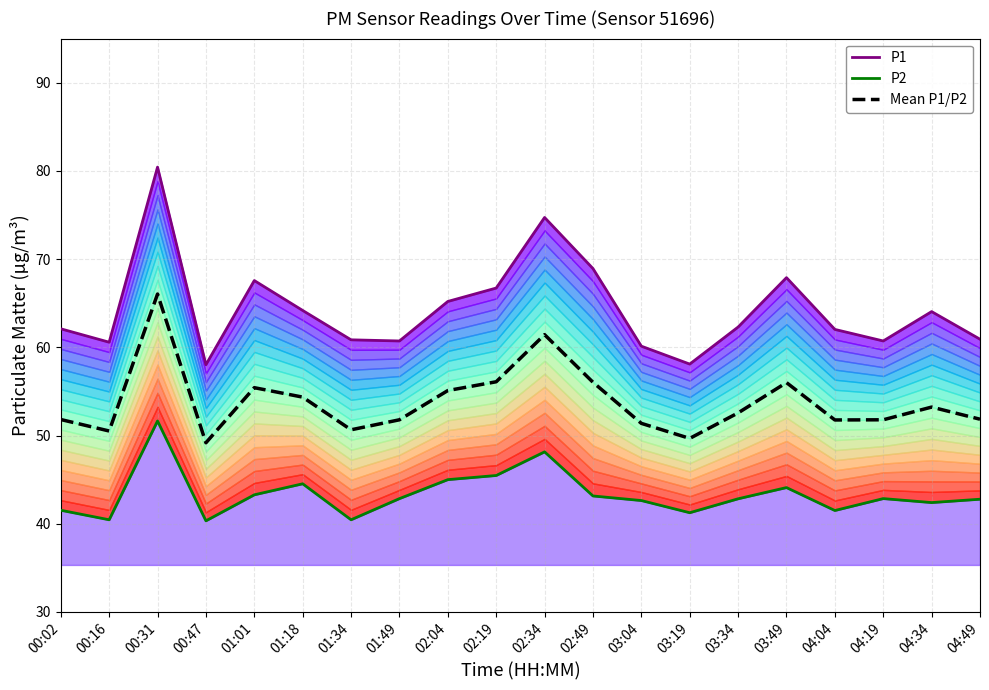

Which category has the highest value in the P2 series?

00:31